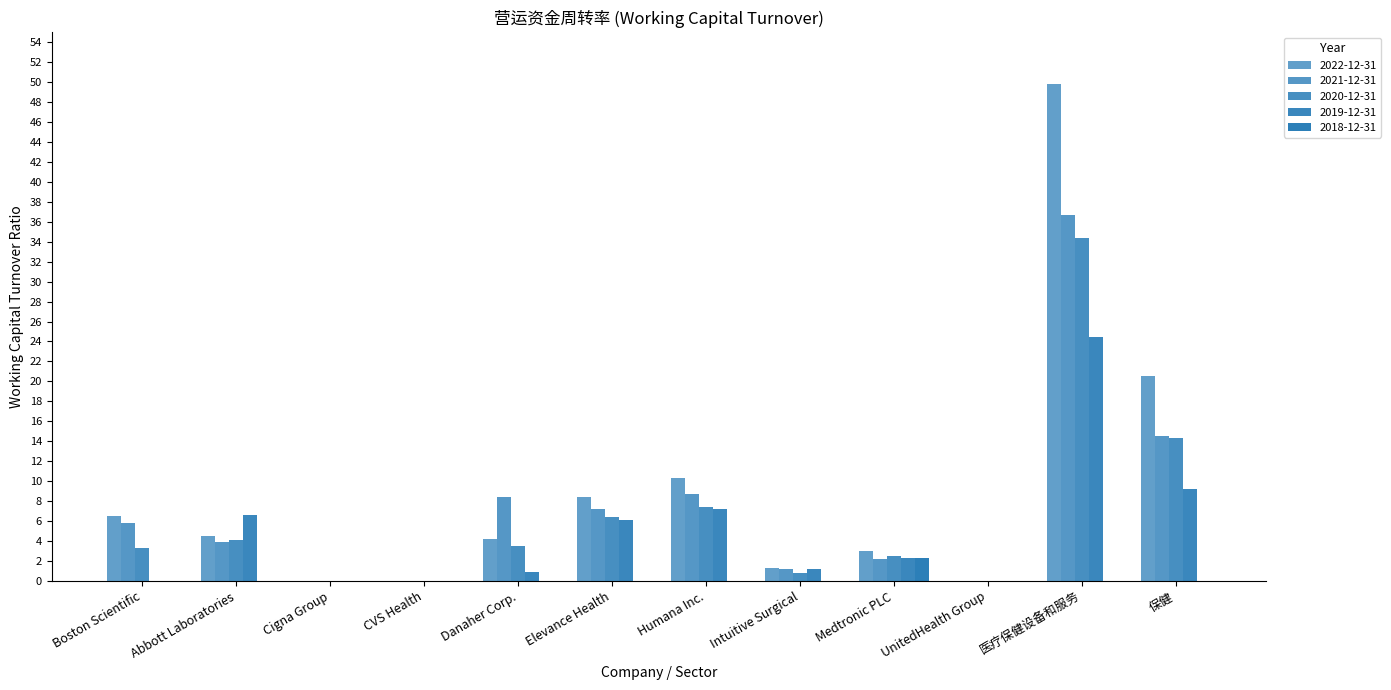

Are the bars horizontal?

No